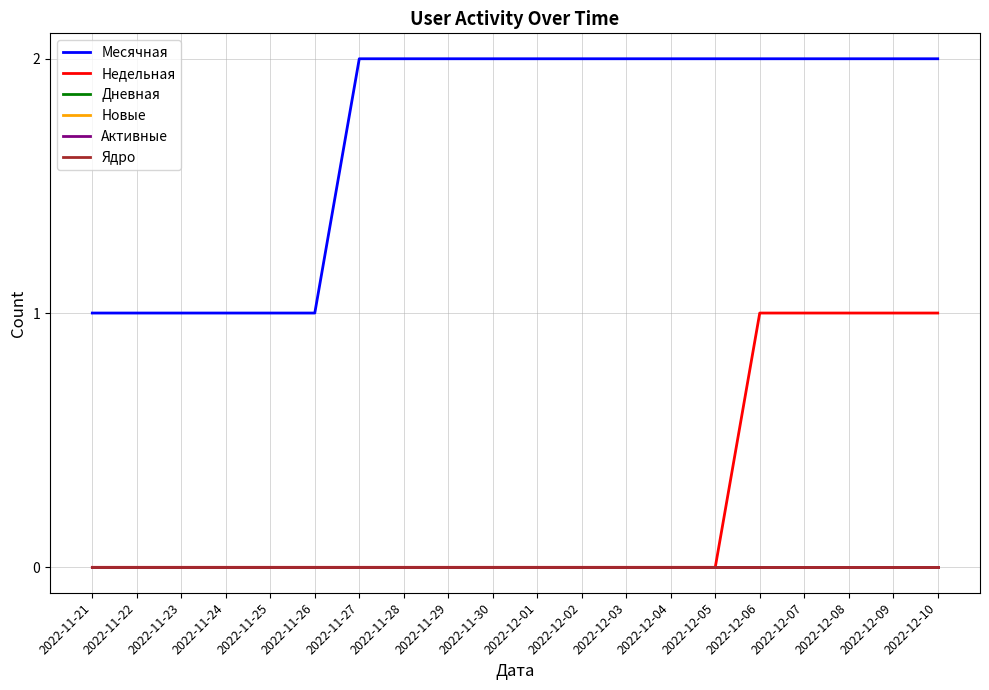

Is this an area chart (filled region under the line)?

No